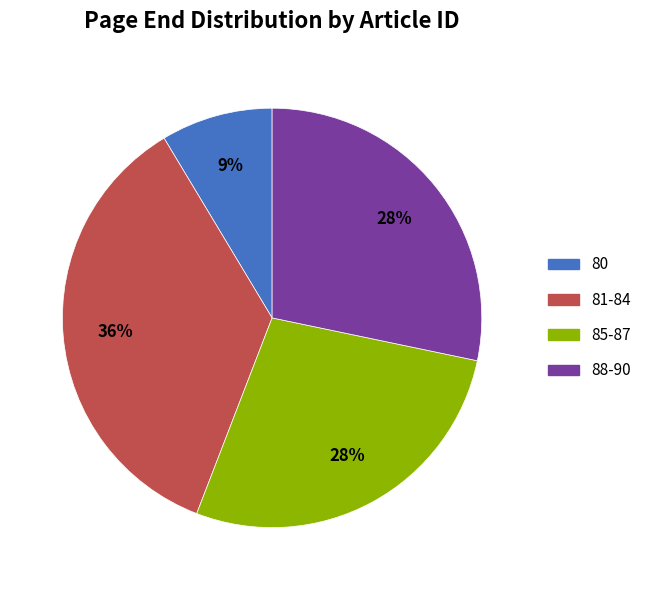

Is there a majority slice in this chart?

No